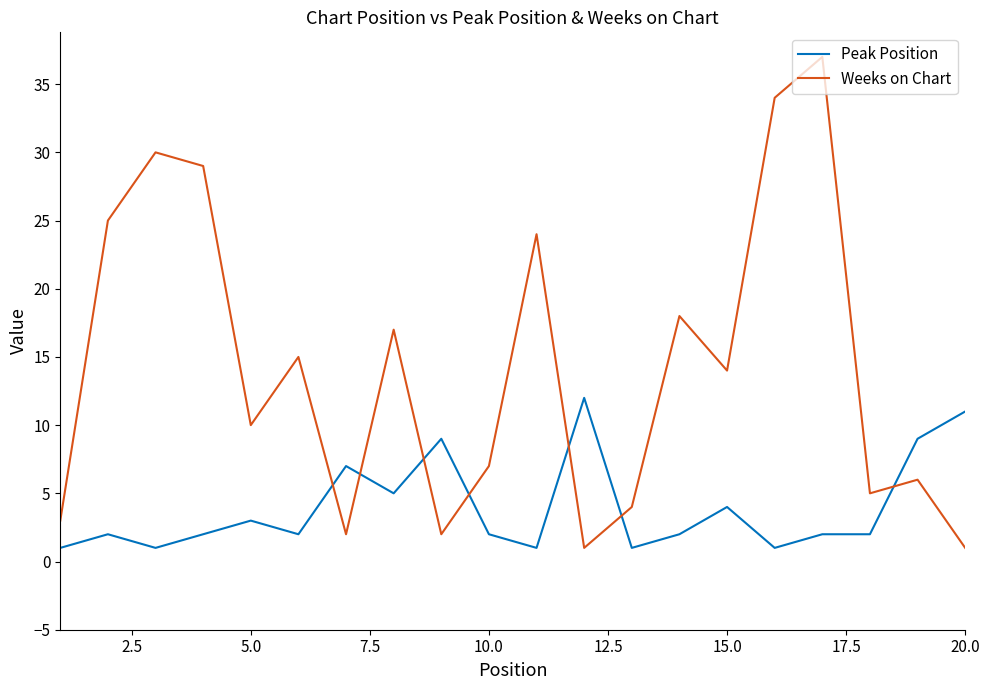

Which series has the widest spread of values?

Weeks on Chart